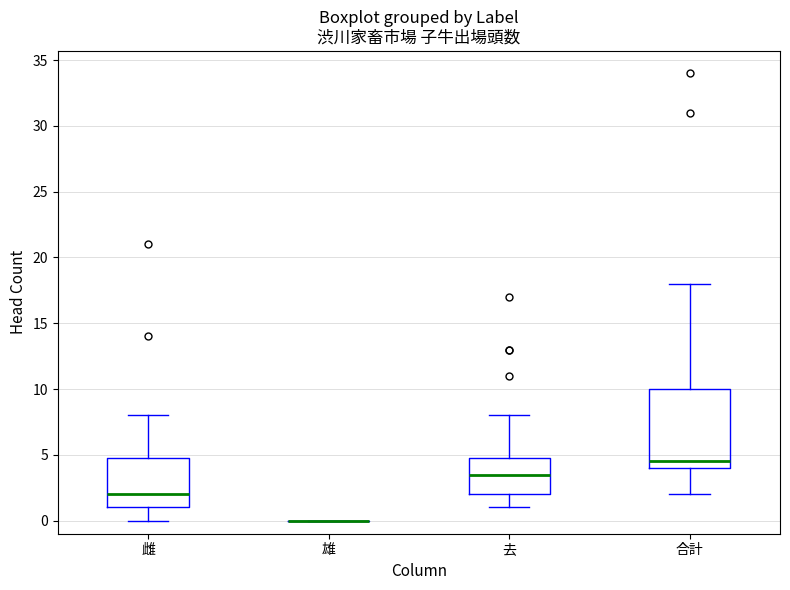

Reading left to right, read every box against the y-axis: the position of its median line, the range the box covers, and the ends of its whiskers. The values are not printed on the chart, so give them approximately, as read against the axis.

雌: median 2.0, box 1.0 to 5.0, whiskers 0.0 to 8.0
雄: box collapsed to a line at 0.0, whiskers 0.0 to 0.0
去: median 3.5, box 2.0 to 5.0, whiskers 1.0 to 8.0
合計: median 4.5, box 4.0 to 10.0, whiskers 2.0 to 18.0